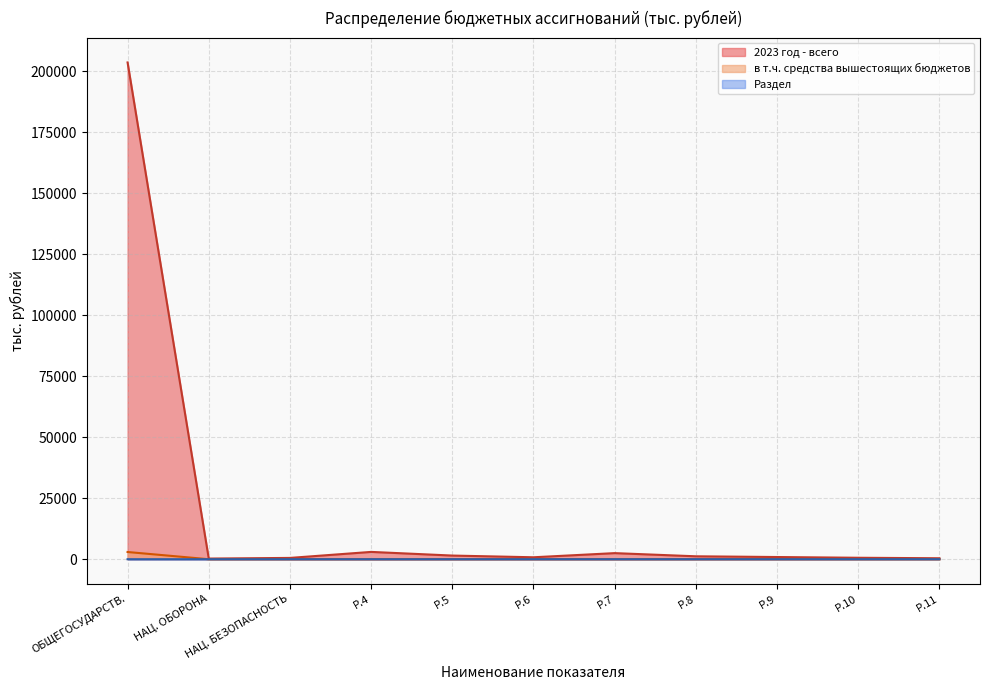

How many lines are shown in the chart?

3